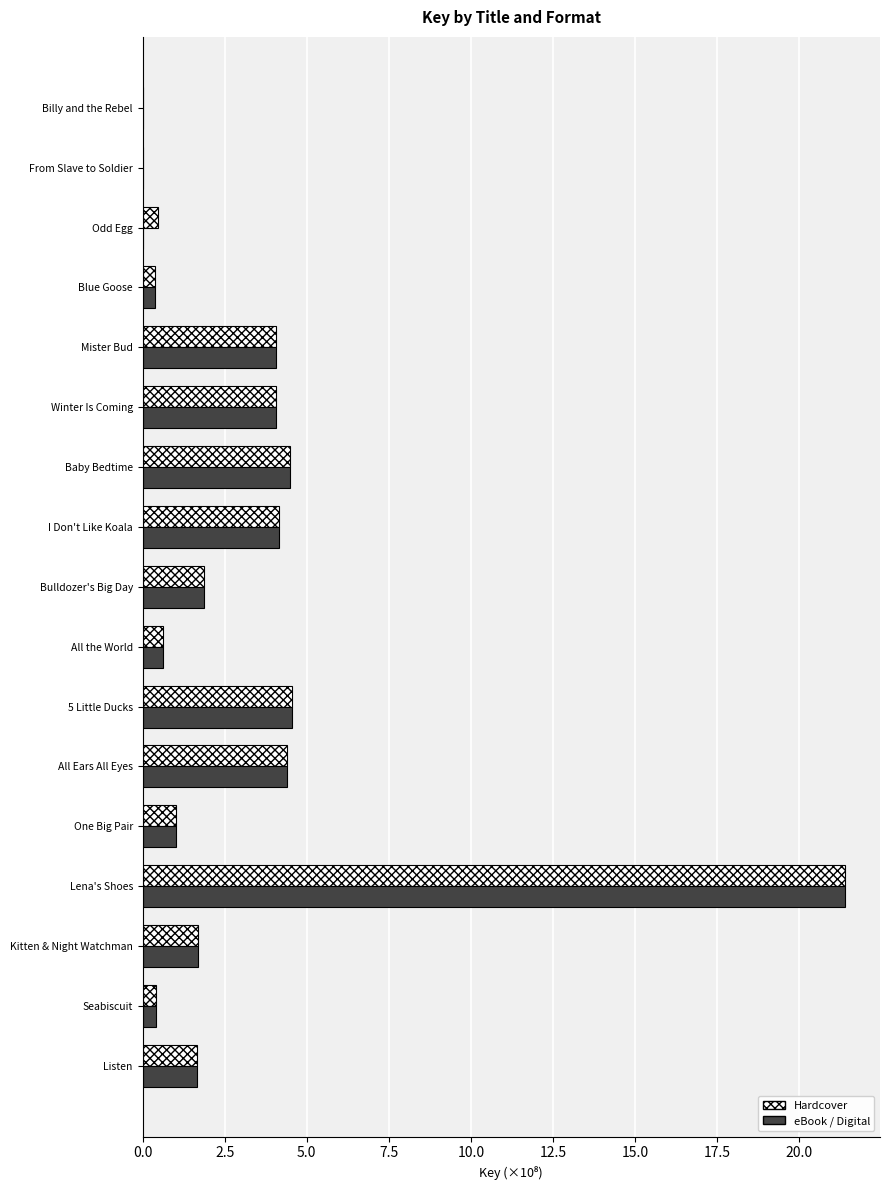

Which category has the highest value in the Hardcover series?

Lena's Shoes